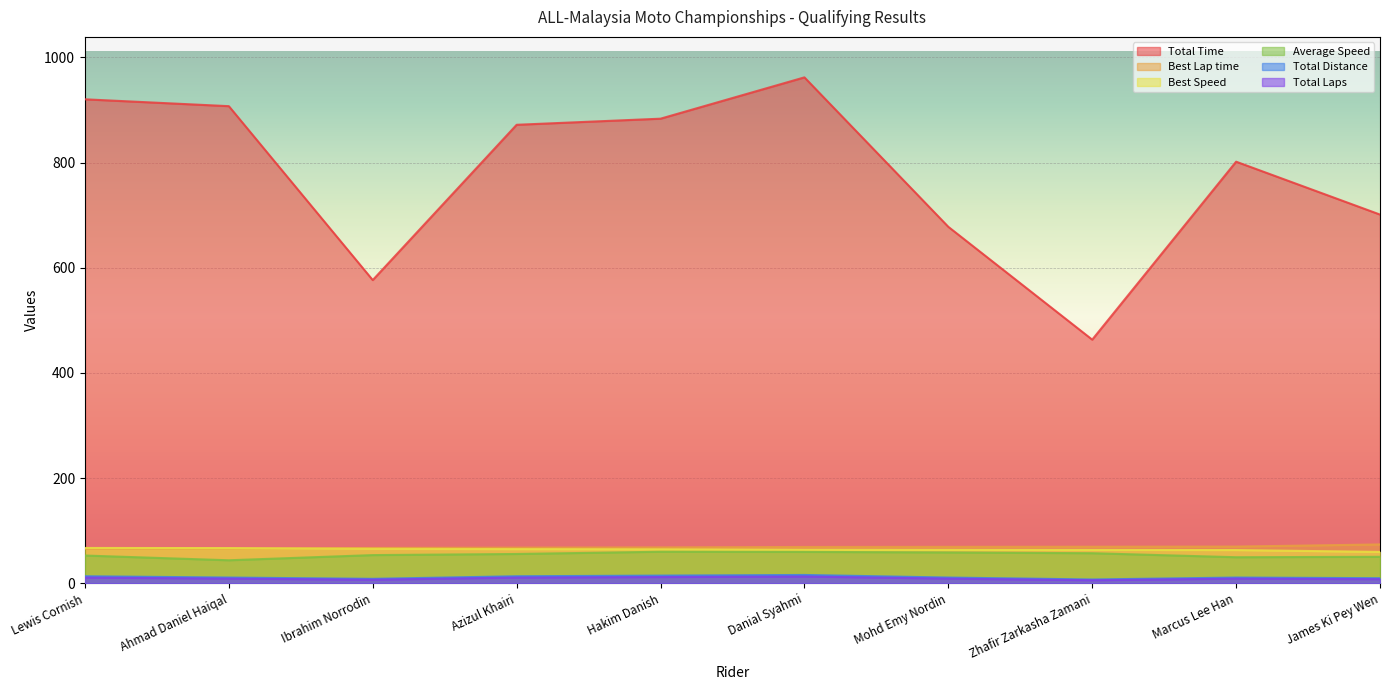

Reading right to left, transcribe all the data shown in this chart.

Total Time: James Ki Pey Wen=701.2	Marcus Lee Han=801.7	Zhafir Zarkasha Zamani=463.4	Mohd Emy Nordin=677.9	Danial Syahmi=962.0	Hakim Danish=883.5	Azizul Khairi=871.9	Ibrahim Norrodin=576.6	Ahmad Daniel Haiqal=907.3	Lewis Cornish=920.3
Best Lap time: James Ki Pey Wen=74.0	Marcus Lee Han=69.9	Zhafir Zarkasha Zamani=69.6	Mohd Emy Nordin=69.4	Danial Syahmi=69.2	Hakim Danish=68.4	Azizul Khairi=68.0	Ibrahim Norrodin=67.3	Ahmad Daniel Haiqal=66.0	Lewis Cornish=65.8
Best Speed: James Ki Pey Wen=59.8	Marcus Lee Han=63.3	Zhafir Zarkasha Zamani=63.6	Mohd Emy Nordin=63.8	Danial Syahmi=64.0	Hakim Danish=64.7	Azizul Khairi=65.1	Ibrahim Norrodin=65.8	Ahmad Daniel Haiqal=67.1	Lewis Cornish=67.3
Average Speed: James Ki Pey Wen=50.5	Marcus Lee Han=49.7	Zhafir Zarkasha Zamani=57.3	Mohd Emy Nordin=58.8	Danial Syahmi=59.8	Hakim Danish=60.1	Azizul Khairi=55.9	Ibrahim Norrodin=53.8	Ahmad Daniel Haiqal=43.9	Lewis Cornish=52.9
Total Distance: James Ki Pey Wen=9.8	Marcus Lee Han=11.1	Zhafir Zarkasha Zamani=7.4	Mohd Emy Nordin=11.1	Danial Syahmi=16.0	Hakim Danish=14.8	Azizul Khairi=13.5	Ibrahim Norrodin=8.6	Ahmad Daniel Haiqal=11.1	Lewis Cornish=13.5
Total Laps: James Ki Pey Wen=8.0	Marcus Lee Han=9.0	Zhafir Zarkasha Zamani=6.0	Mohd Emy Nordin=9.0	Danial Syahmi=13.0	Hakim Danish=12.0	Azizul Khairi=11.0	Ibrahim Norrodin=7.0	Ahmad Daniel Haiqal=9.0	Lewis Cornish=11.0